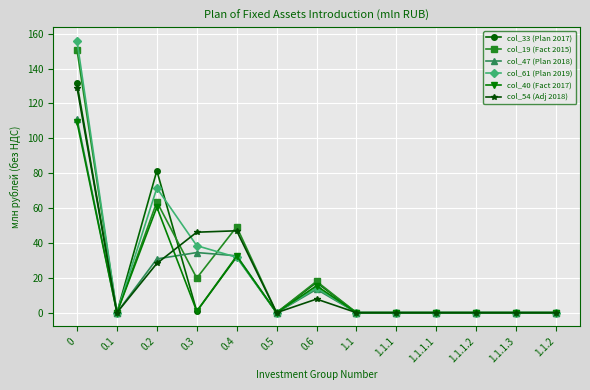

Is this an area chart (filled region under the line)?

No